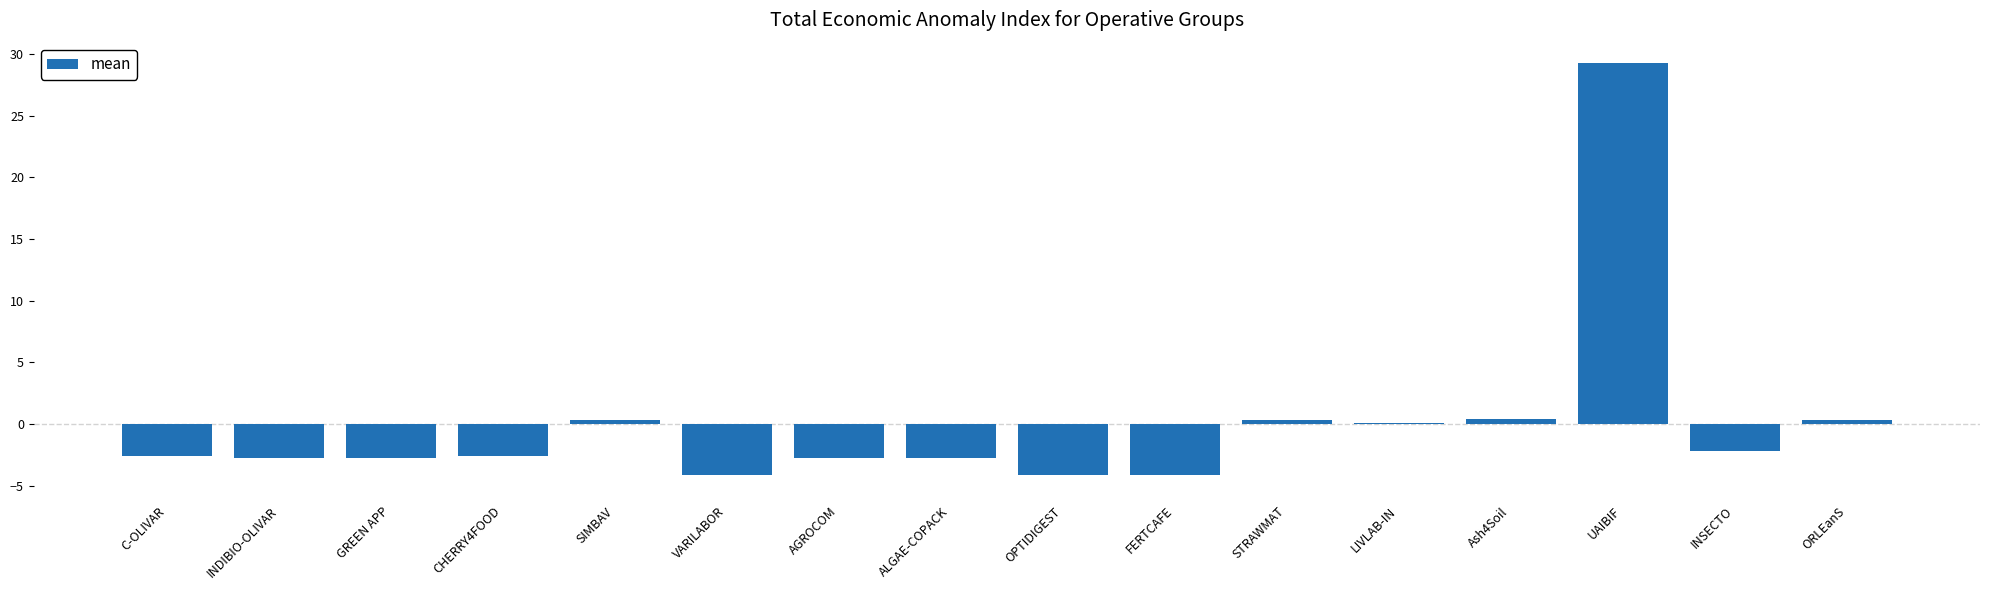

How many data points are above -2?

6